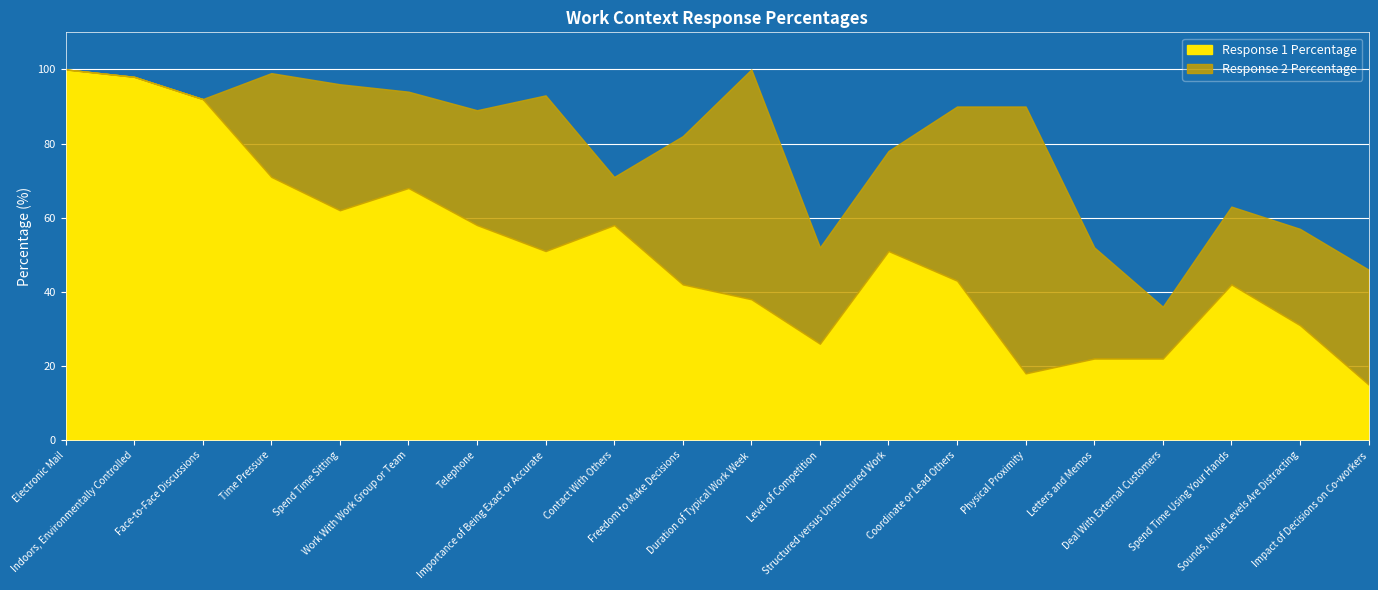

What is the label of the 2nd point from the right?

Sounds, Noise Levels Are Distracting